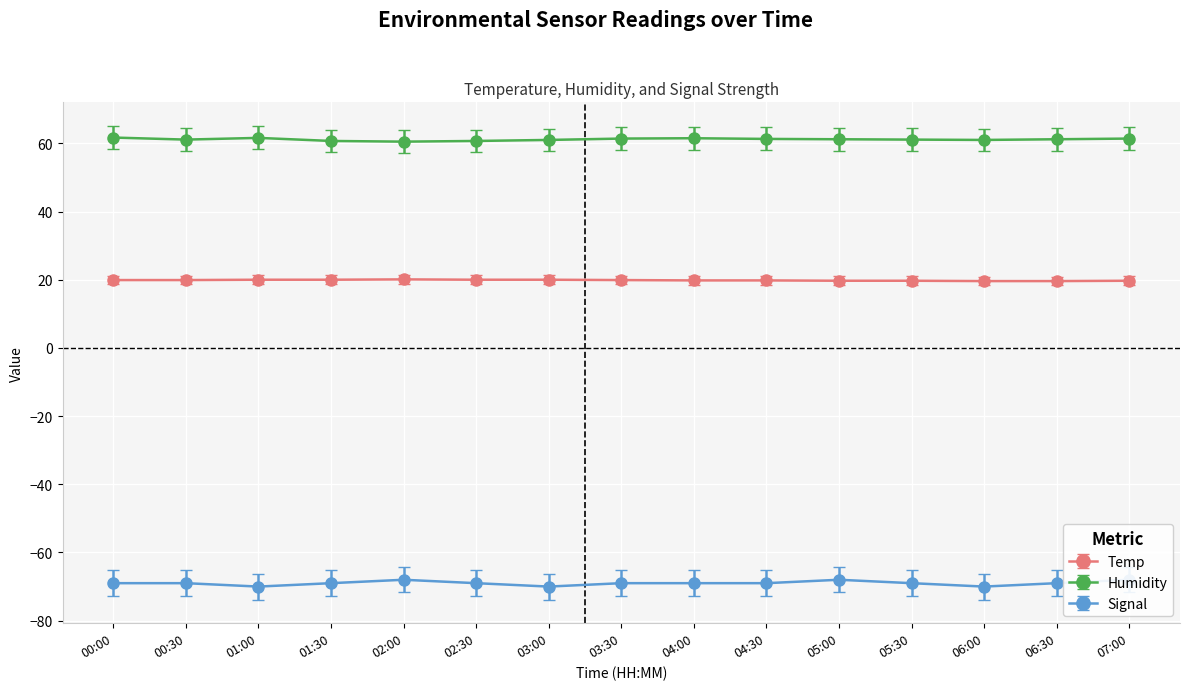

What is the greatest value displayed?

61.7